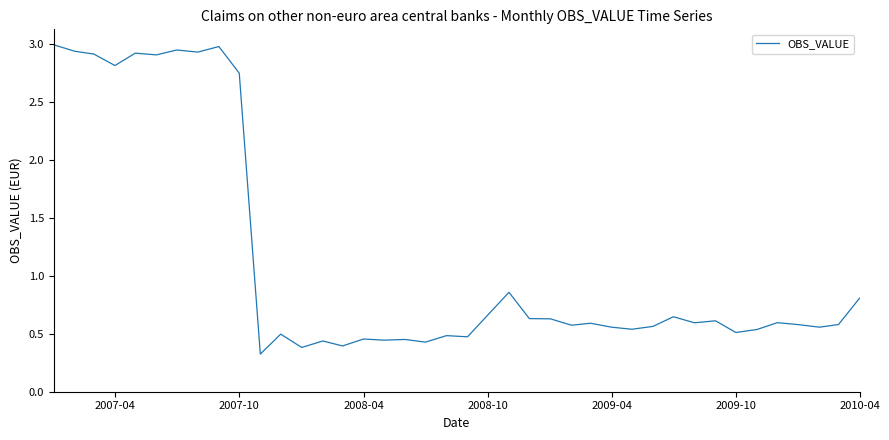

What is the minimum value shown in the chart?

0.3